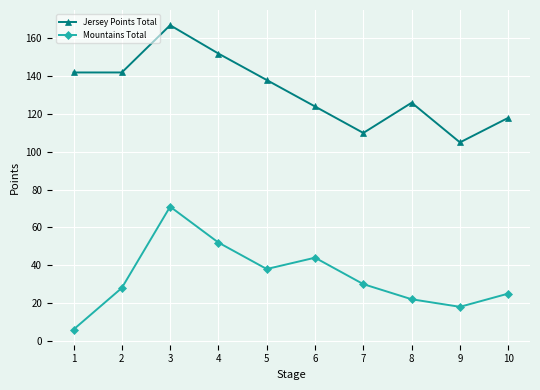

What is the difference between the maximum and minimum values in the Mountains Total series?

65